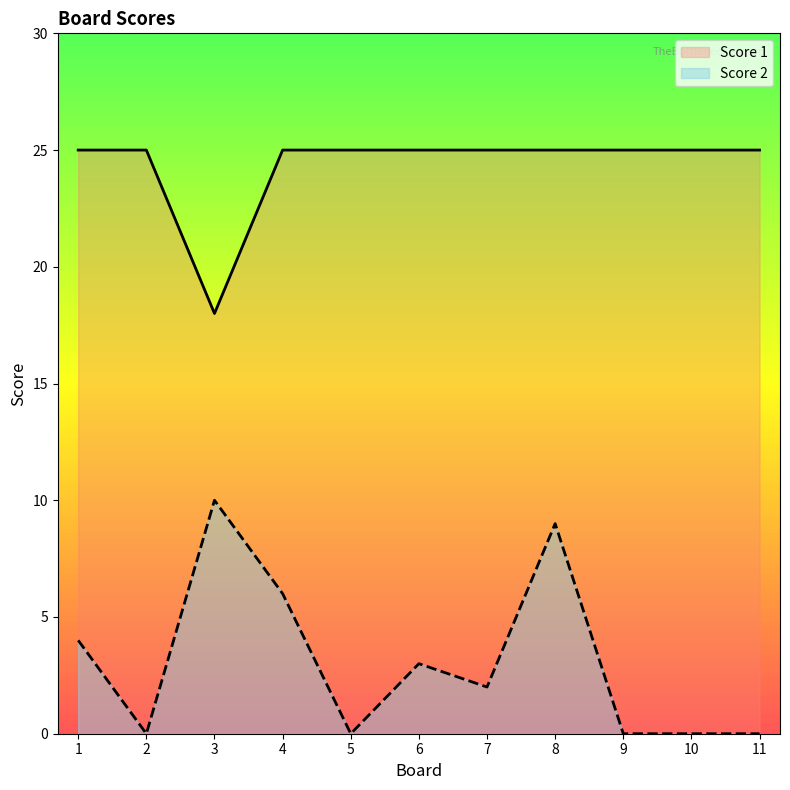

Does the chart have visible grid lines?

No